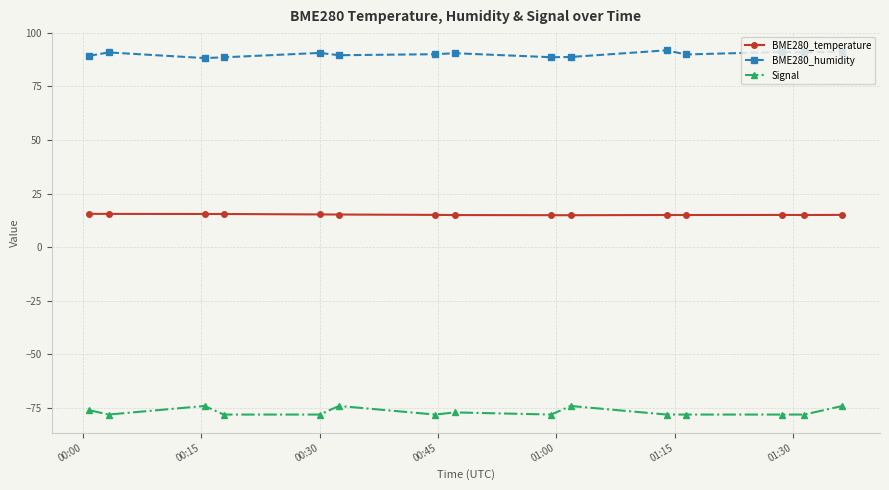

What is the average value of the BME280_temperature series?

15.2